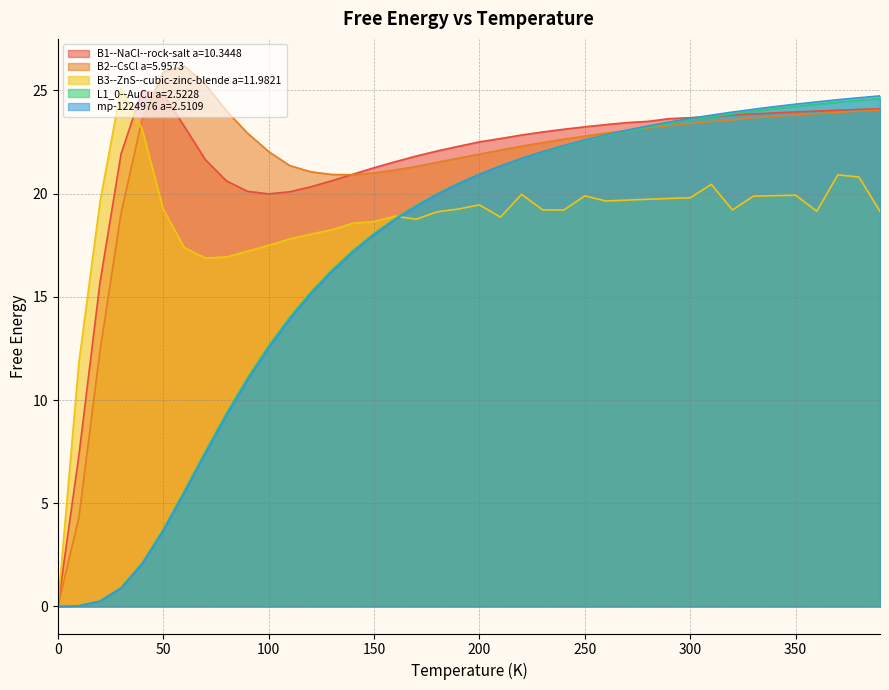

At which category does B1--NaCl--rock-salt a=10.3448 reach its first local valley?

100.0